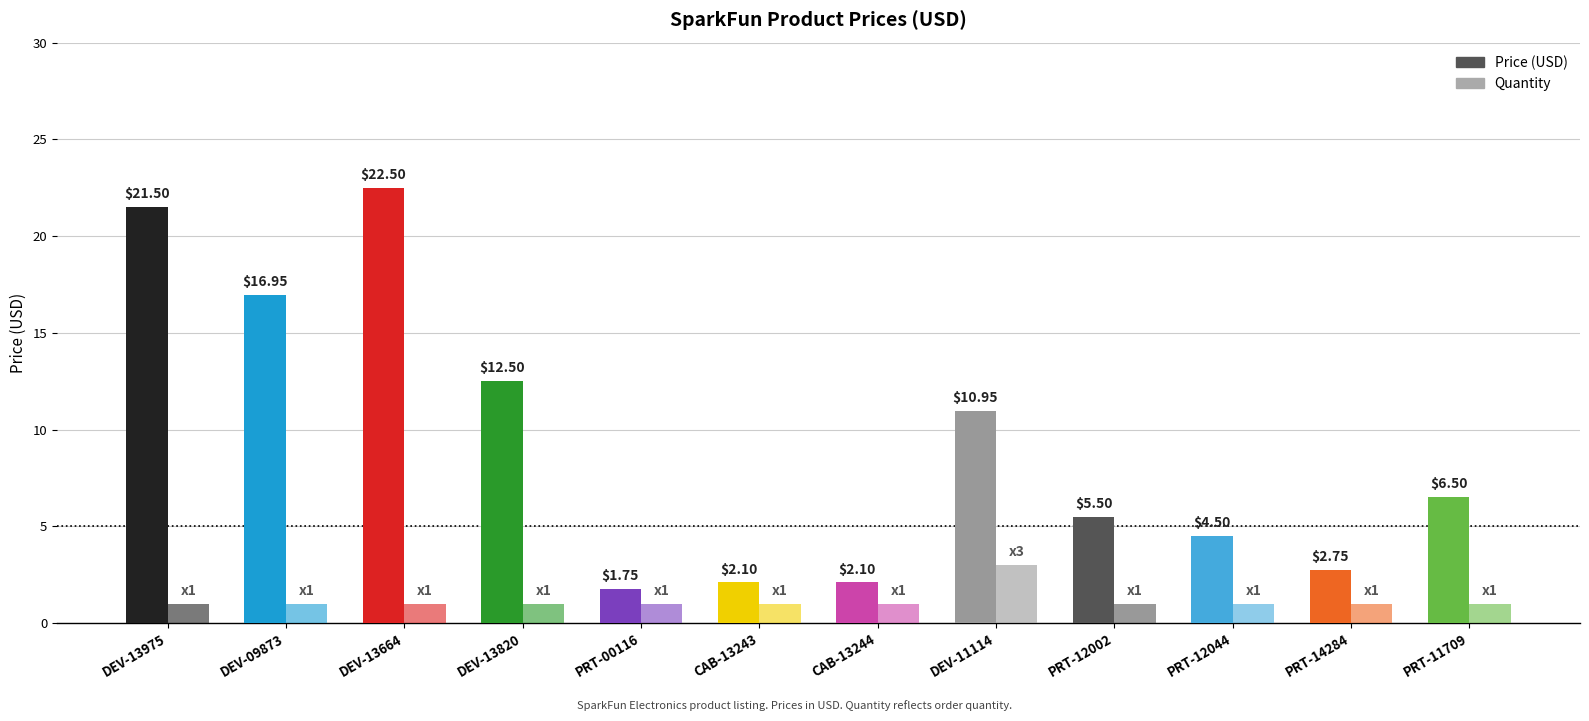

The Quantity series shows 1.4 at CAB-13243. True or false?

False